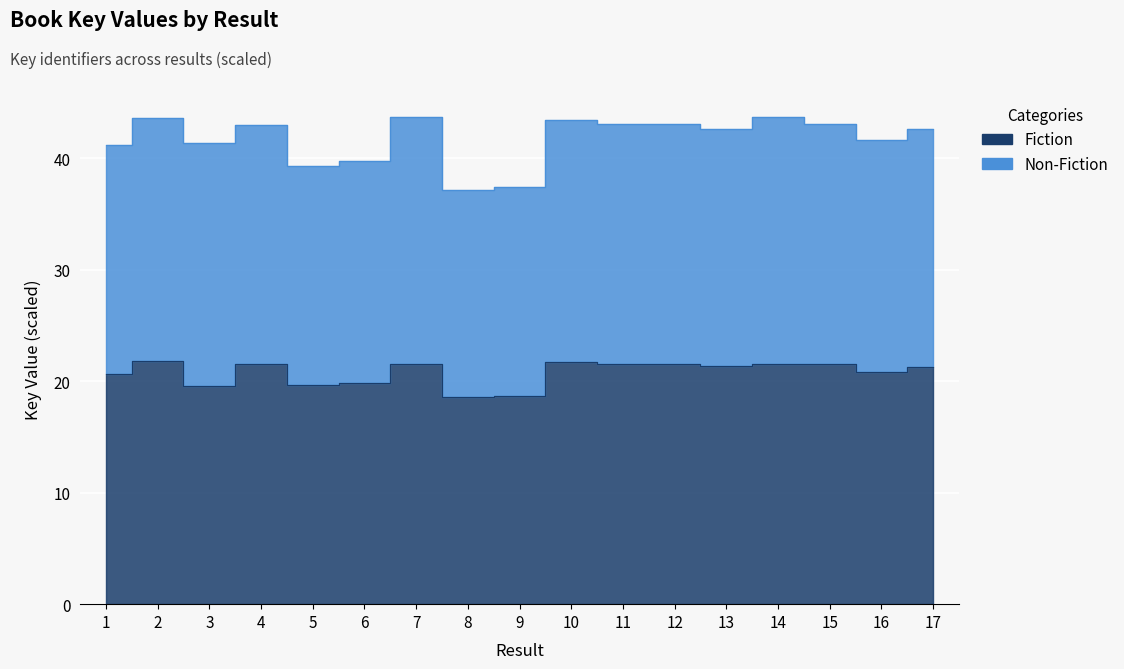

List the labels in order of value, smallest first.

8, 9, 3, 5, 6, 1, 16, 17, 13, 4, 14, 7, 11, 15, 12, 10, 2